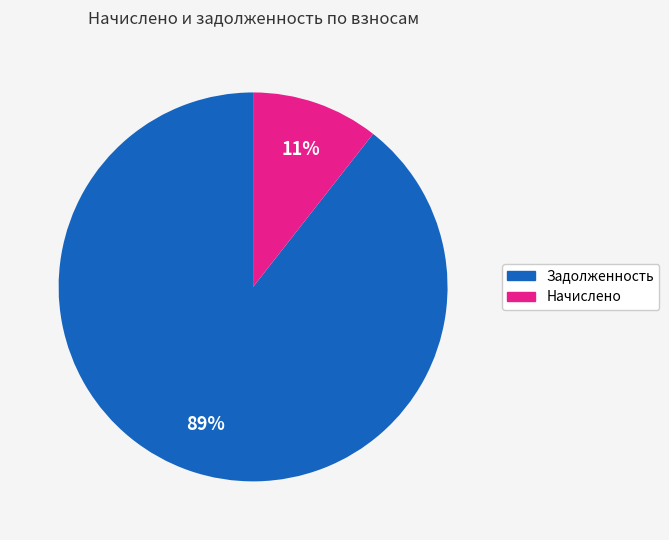

Count the number of slices in the pie.

2